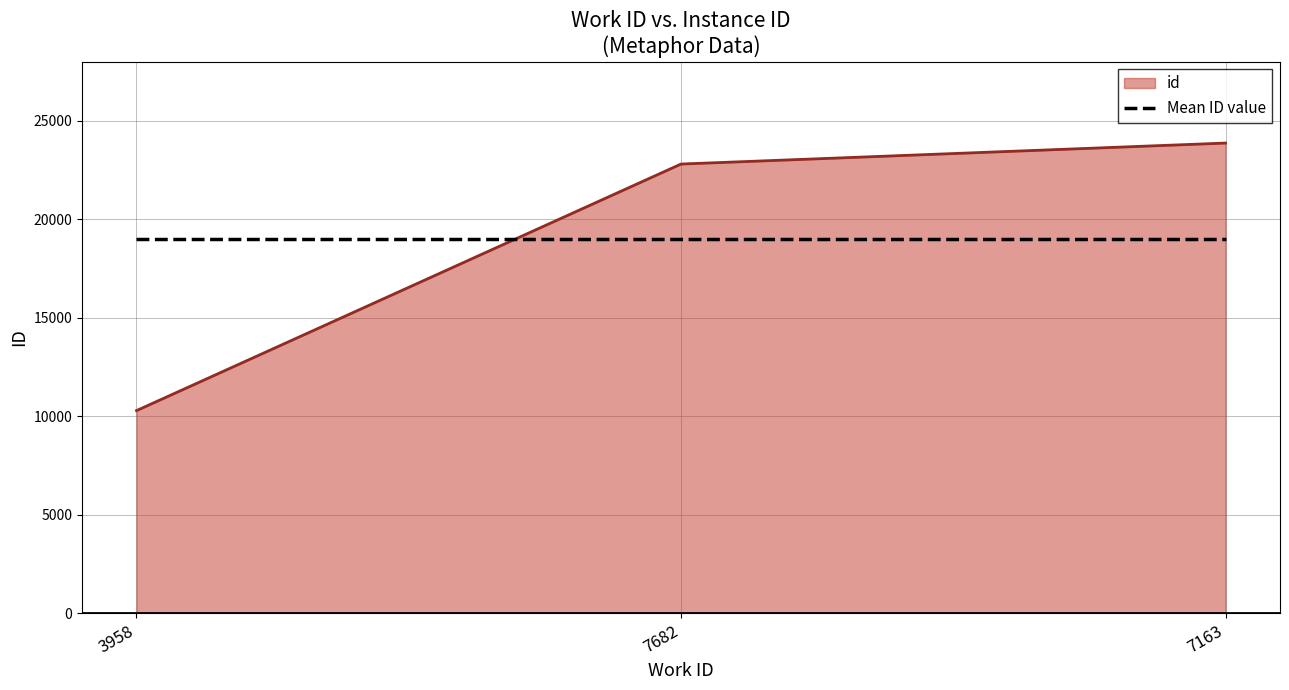

What is the difference between the maximum and second lowest values in the id series?

1065.0